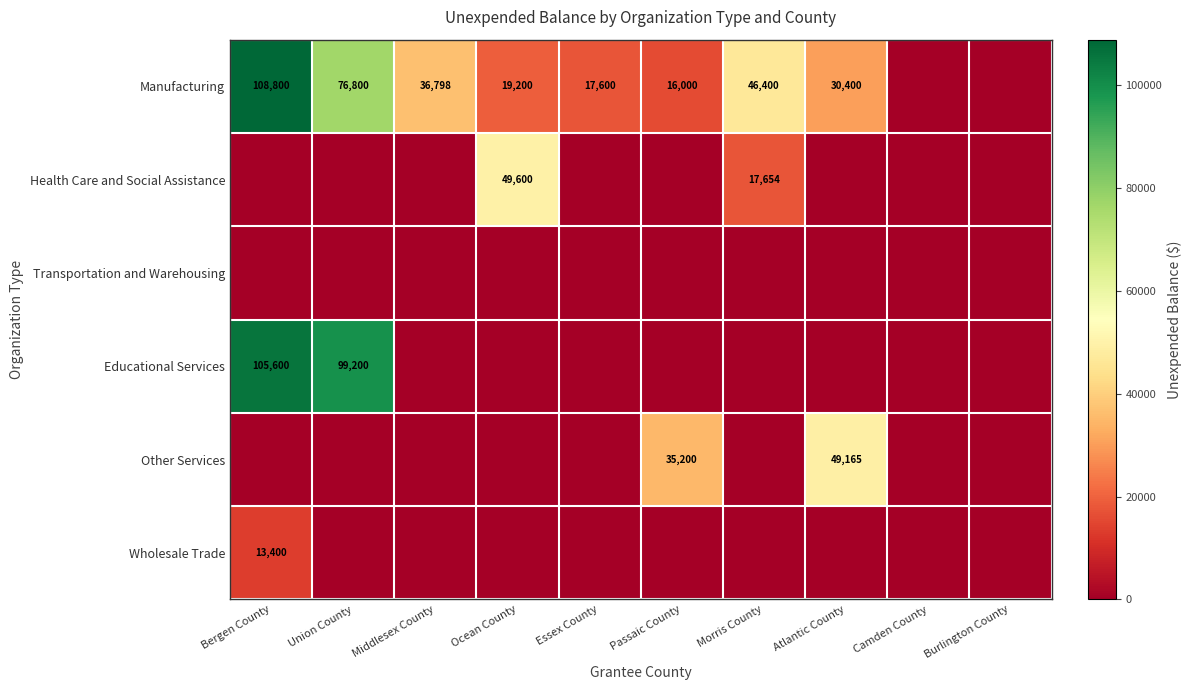

Rank the categories by Health Care and Social Assistance value from highest to lowest.

Ocean County, Morris County, Bergen County, Union County, Middlesex County, Essex County, Passaic County, Atlantic County, Camden County, Burlington County